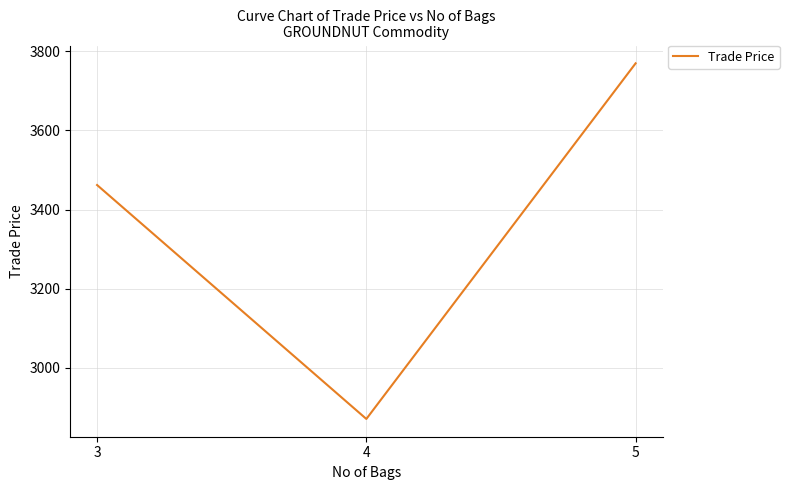

What is the sum of the values at 5 and 4?

6640.0